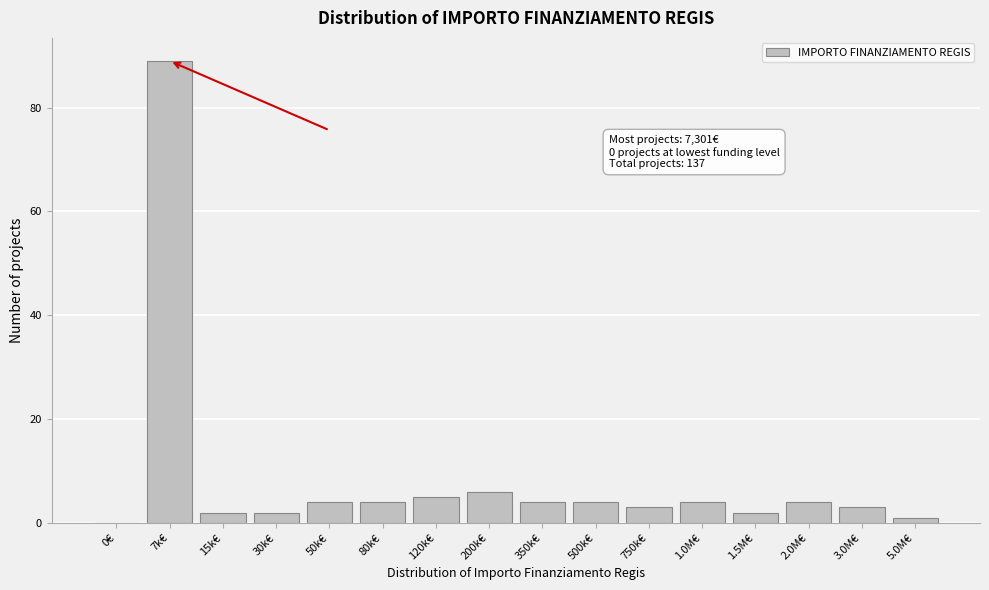

Reading left to right, list all the values displayed in this chart.

0€=0	7k€=89	15k€=2	30k€=2	50k€=4	80k€=4	120k€=5	200k€=6	350k€=4	500k€=4	750k€=3	1.0M€=4	1.5M€=2	2.0M€=4	3.0M€=3	5.0M€=1